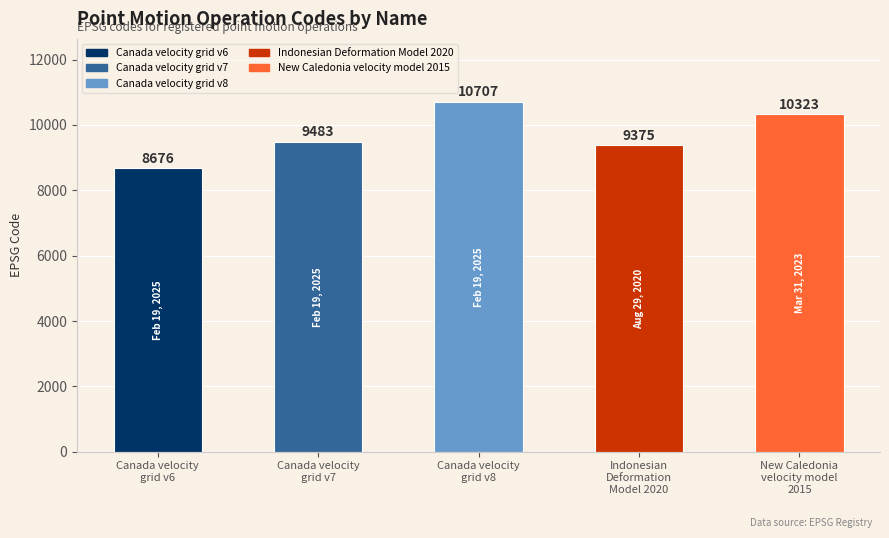

Does the chart contain any negative values?

No